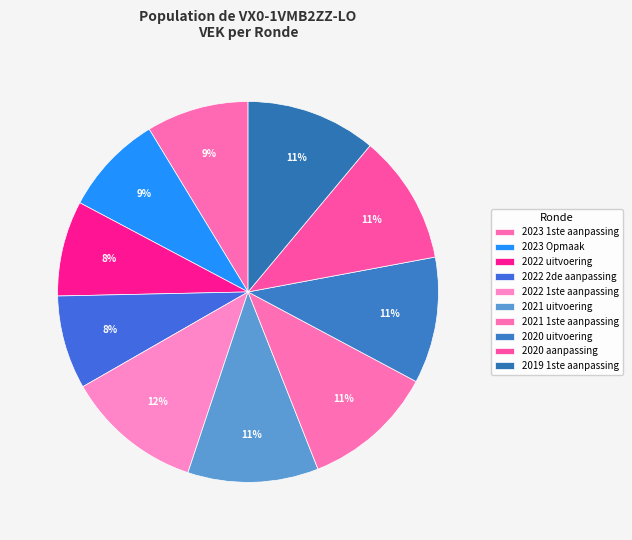

Do 2020 uitvoering and 2022 2de aanpassing together represent more than half of the pie?

No